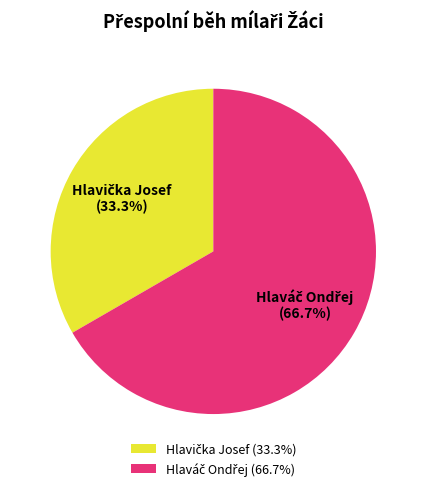

The Hlaváč Ondřej slice represents 58% of the pie. True or false?

False